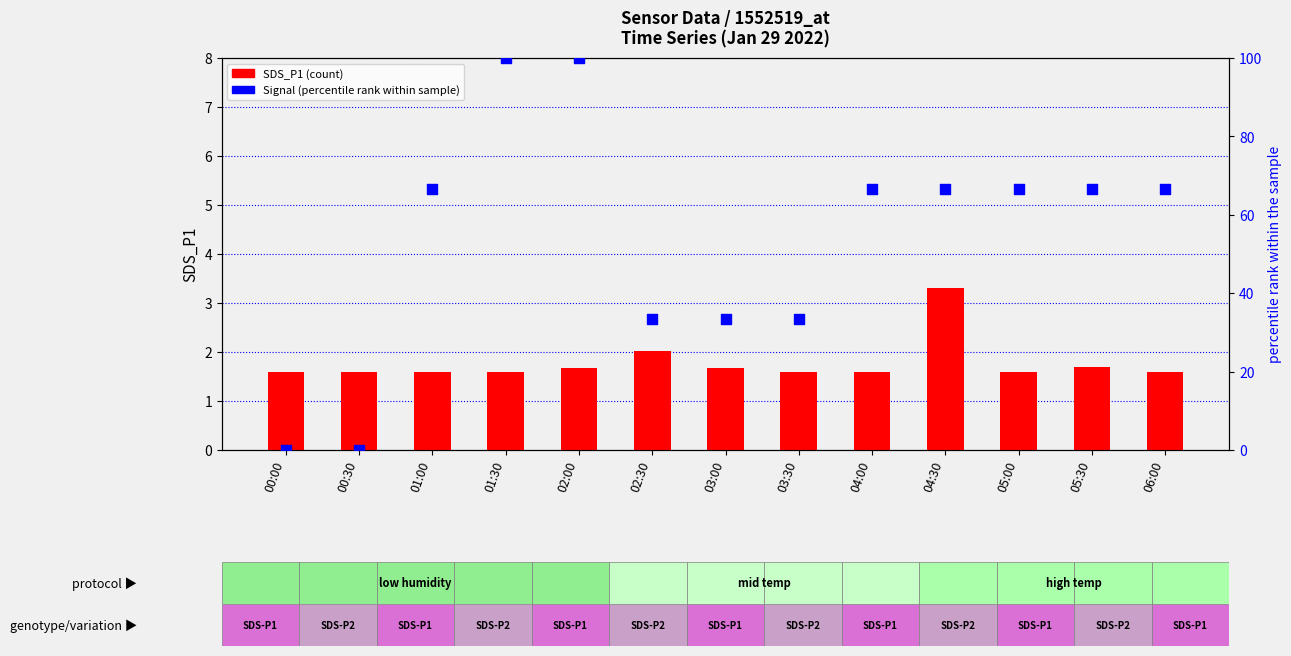

Which series contains the lowest Y value?

Signal (percentile rank)